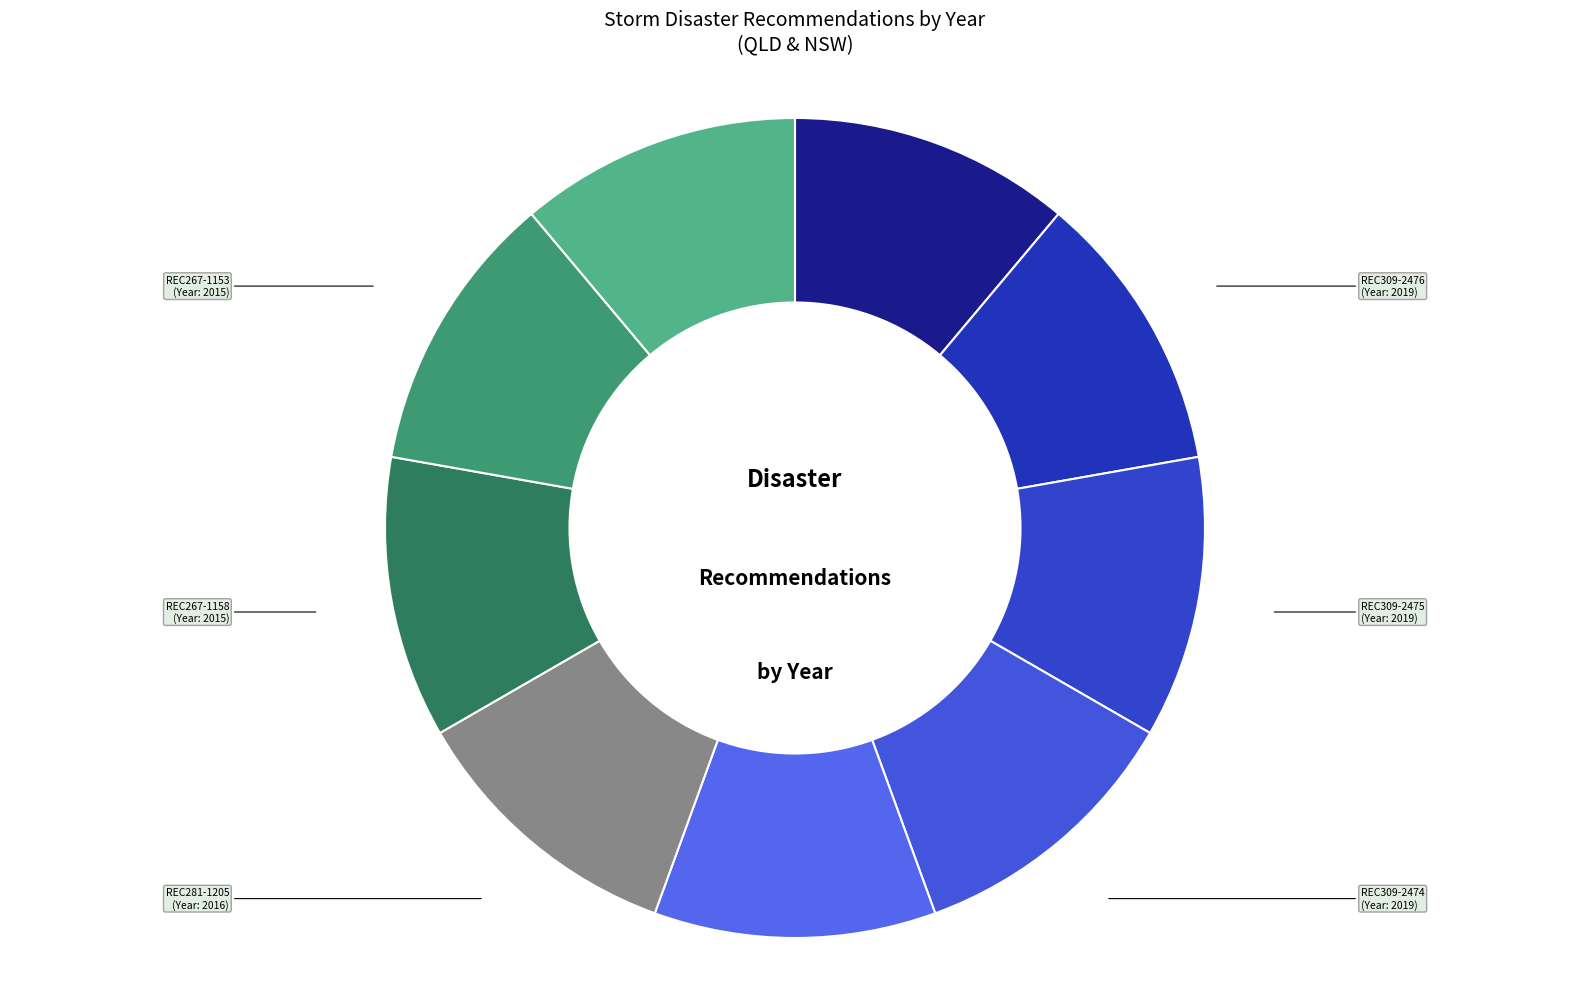

True or false: REC309-2475 accounts for 11% of the total.

True